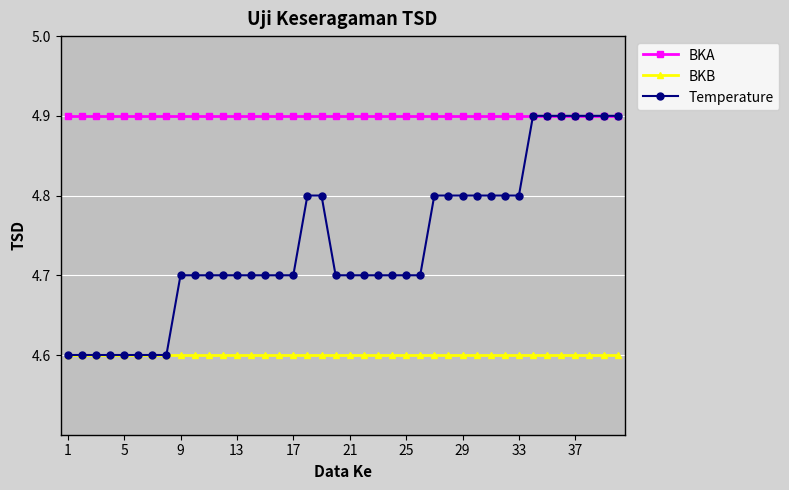

List the series in order of their overall mean, highest first.

BKA, Temperature, BKB